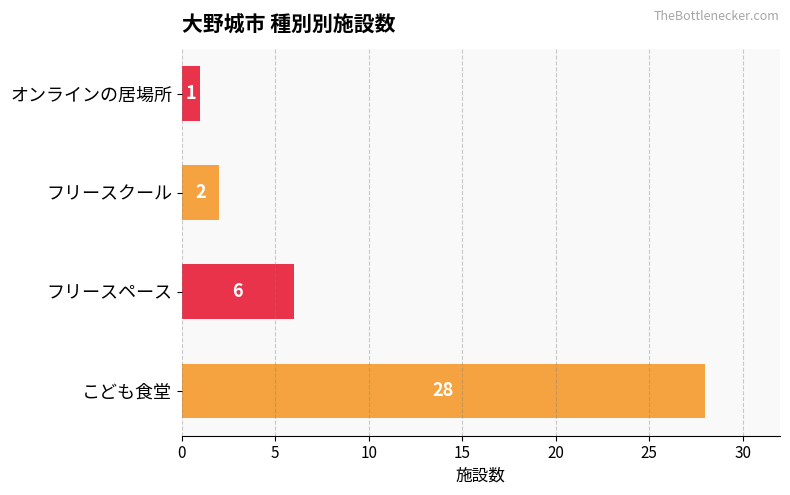

How many data points does each series have?

4